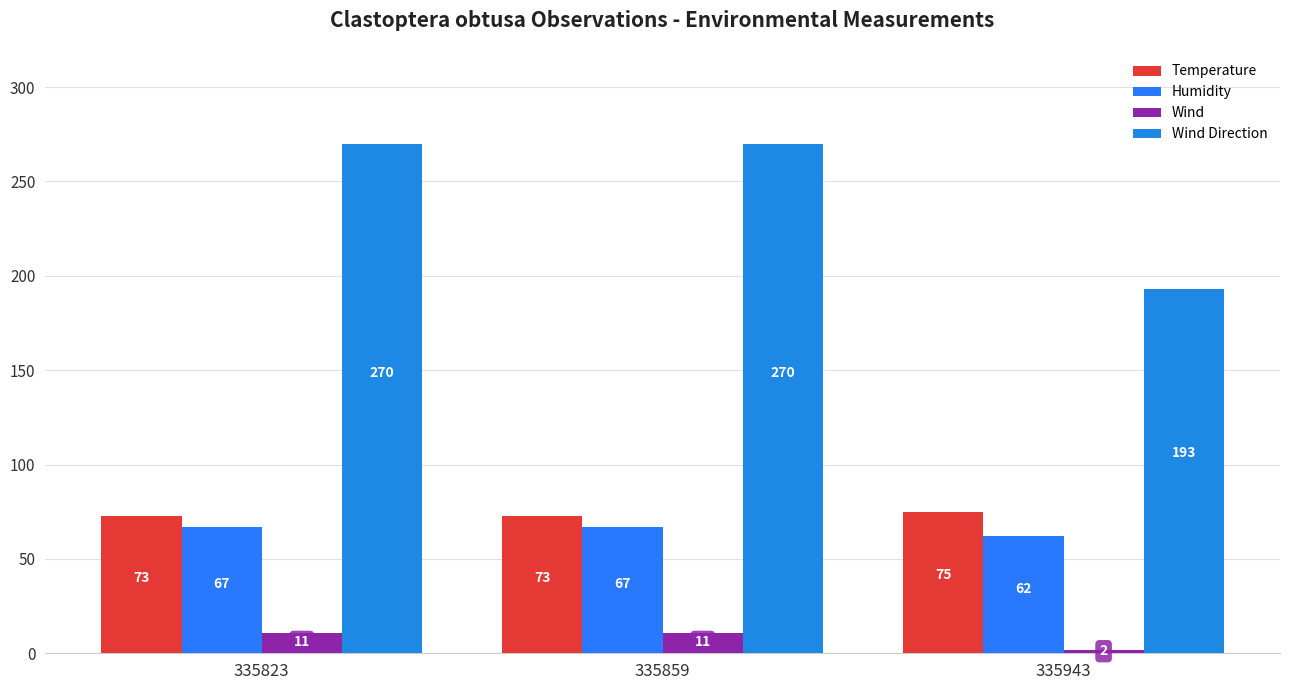

What is the value of the Temperature bar at the 3rd from the left?

75